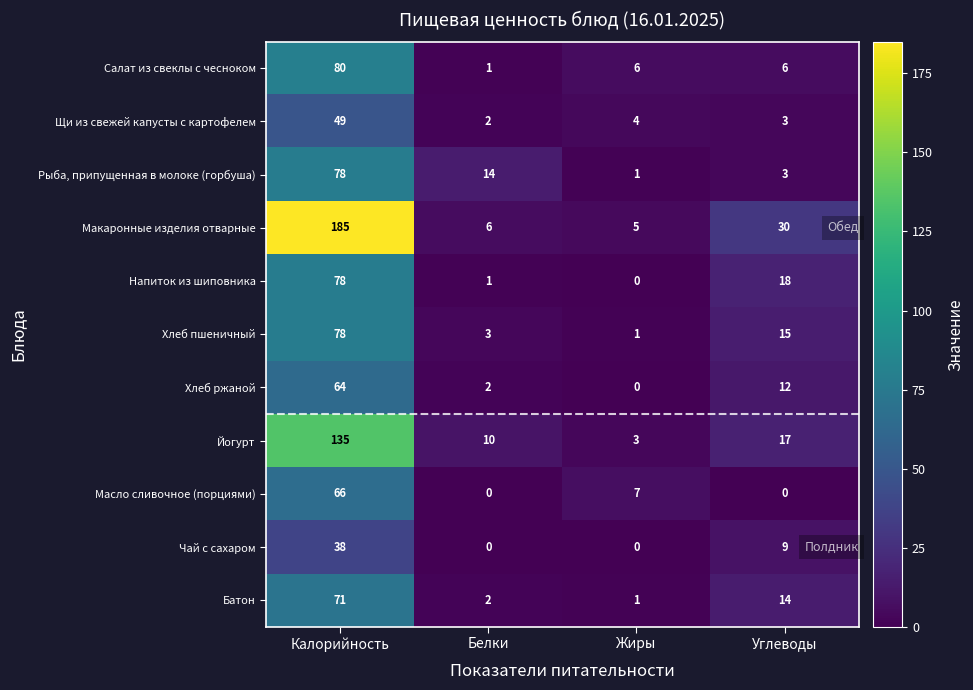

Is it true that Чай с сахаром equals 0 at Белки?

True